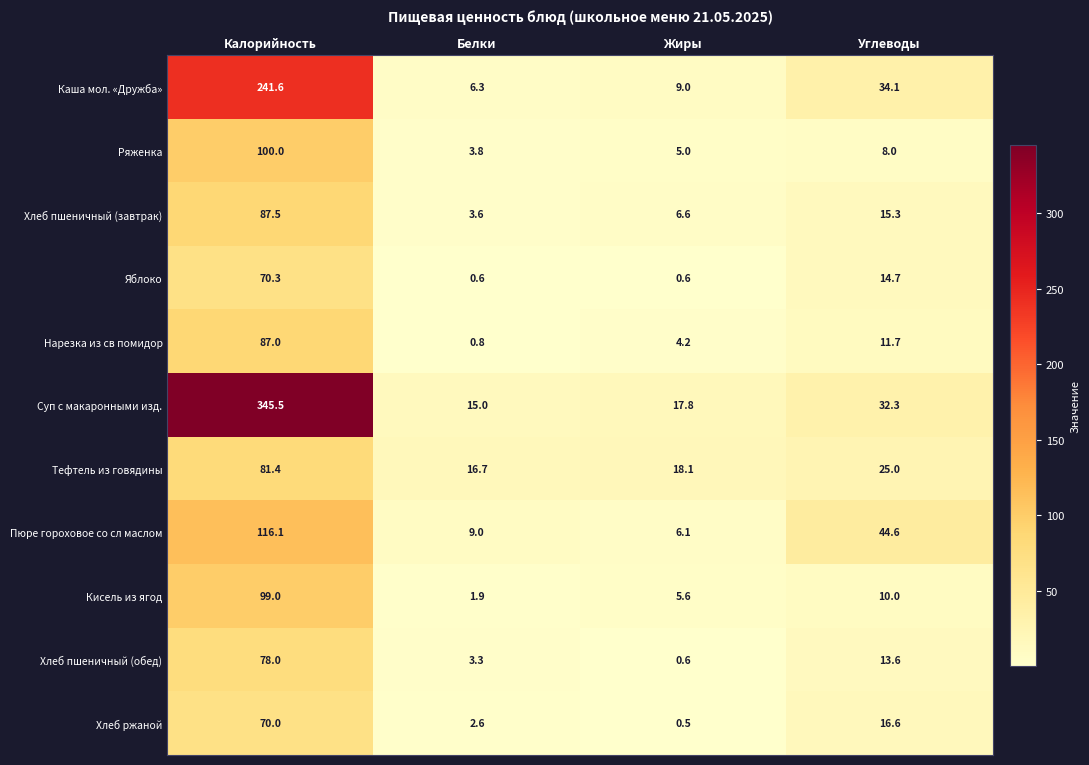

What is the highest value of the Суп с макаронными изд. series?

345.5